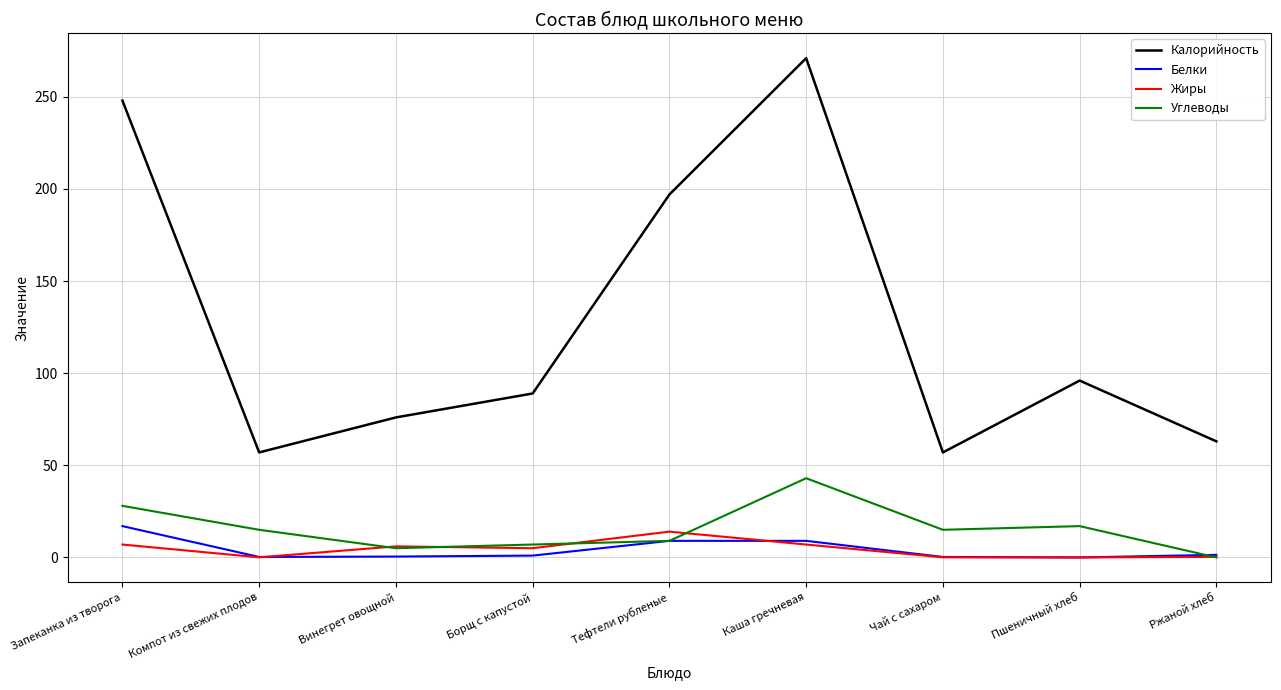

Which series has the largest total across all categories?

Калорийность